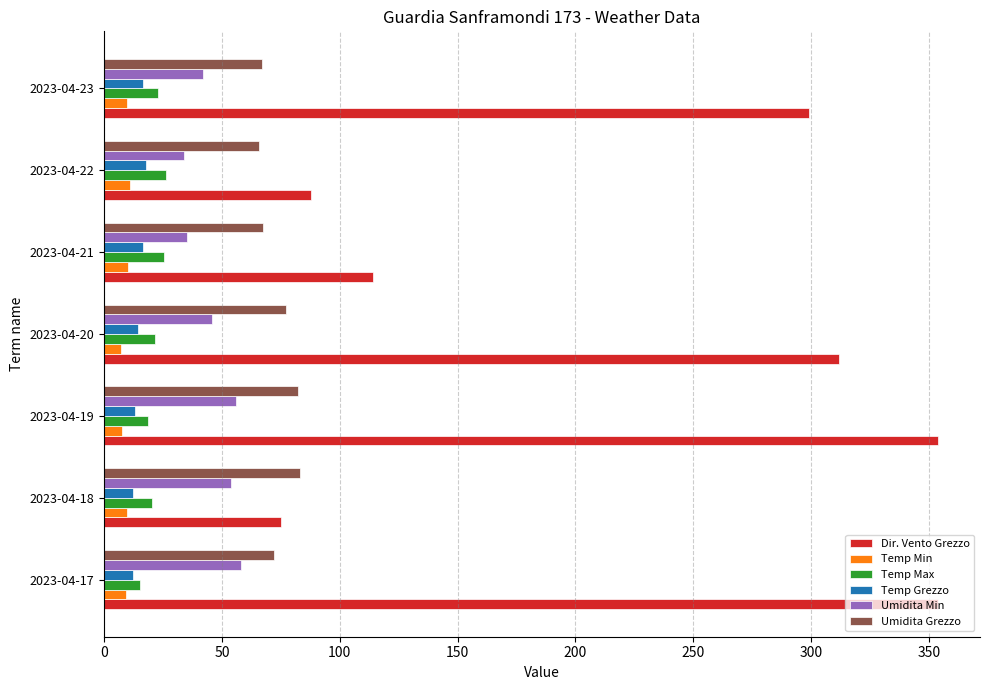

Which series has the largest total across all categories?

Dir. Vento Grezzo